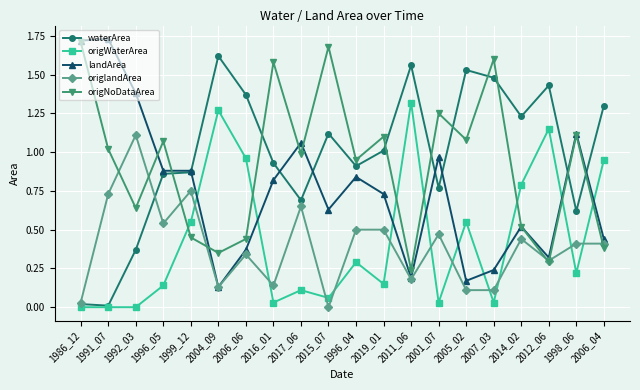

At 2001_07, list the series in order from smallest to largest.

origWaterArea, origlandArea, waterArea, landArea, origNoDataArea